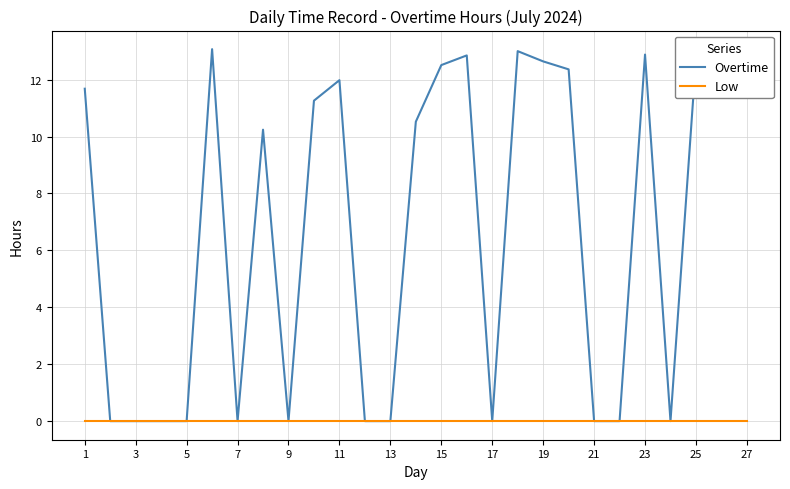

Which series has the largest total across all categories?

Overtime